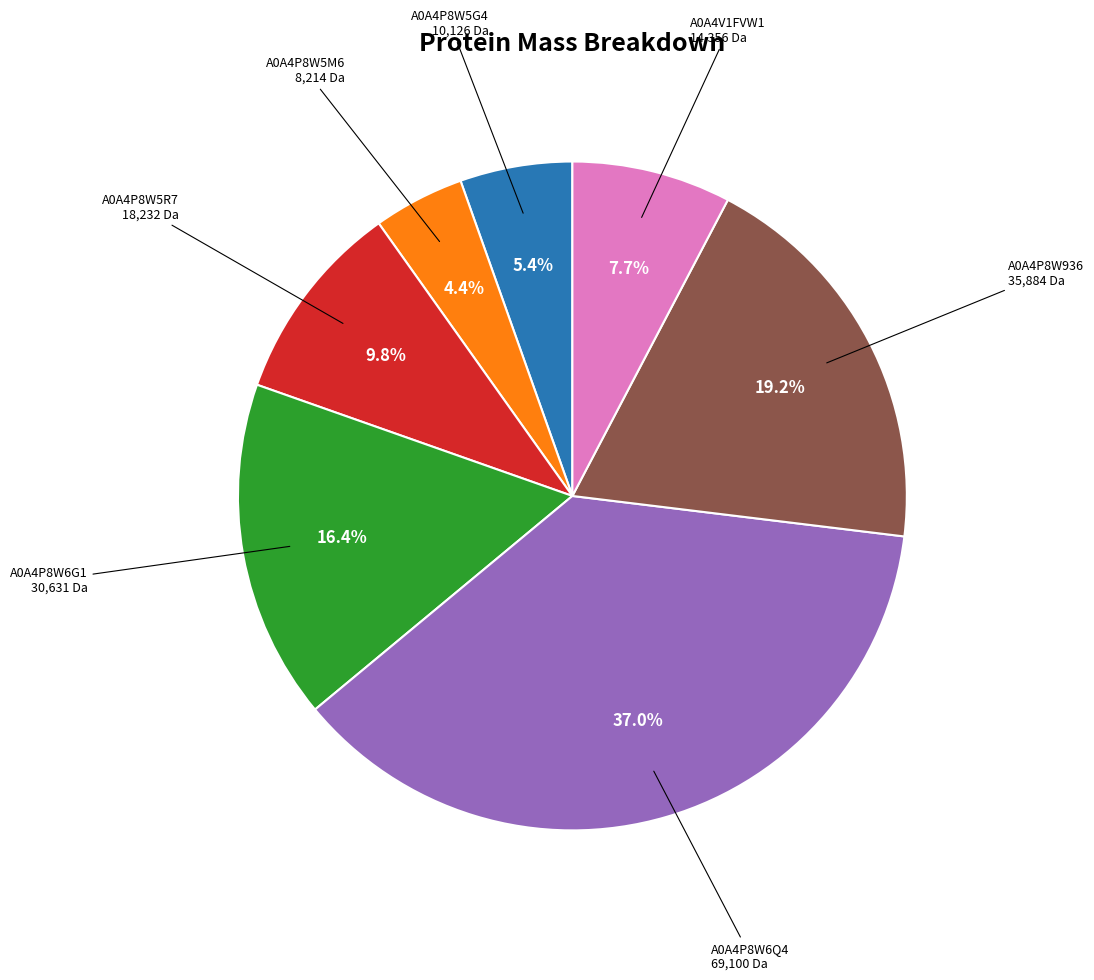

Does any single category account for the majority?

No